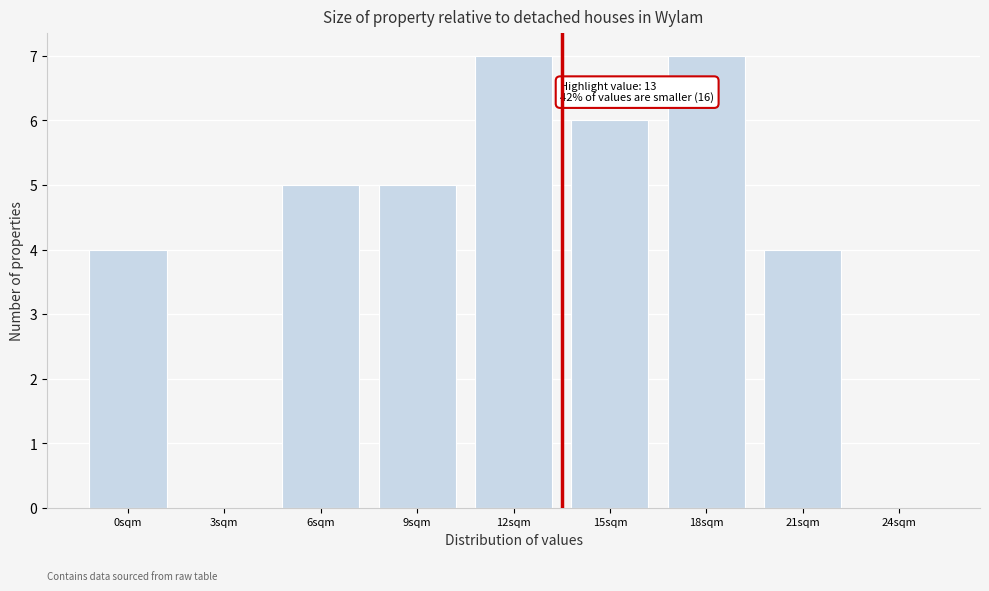

Reading left to right, list all the values displayed in this chart.

0sqm=4	3sqm=0	6sqm=5	9sqm=5	12sqm=7	15sqm=6	18sqm=7	21sqm=4	24sqm=0